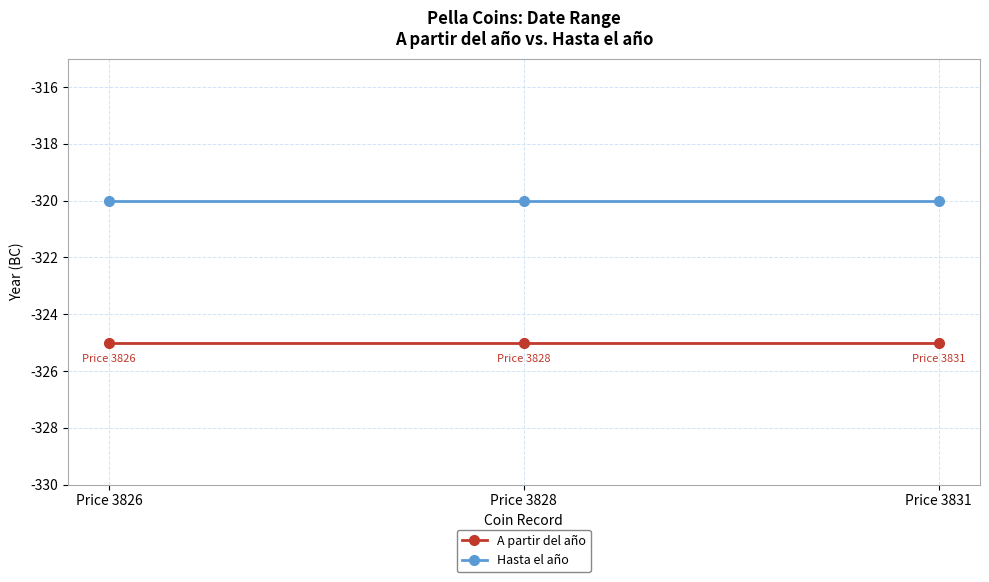

What is the value of the A partir del año point at the 3rd from the left?

-325